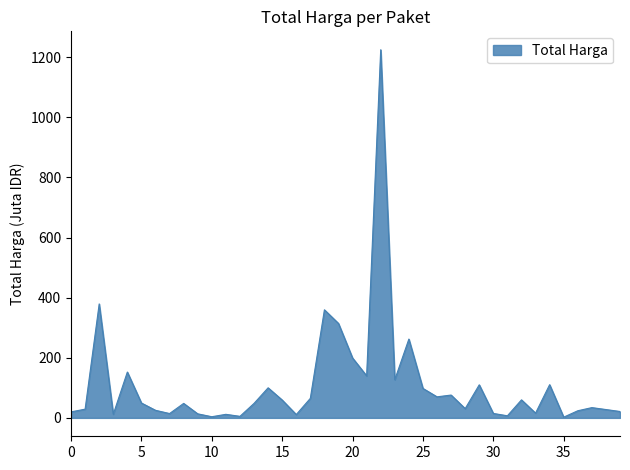

Count the number of data series in this chart.

1